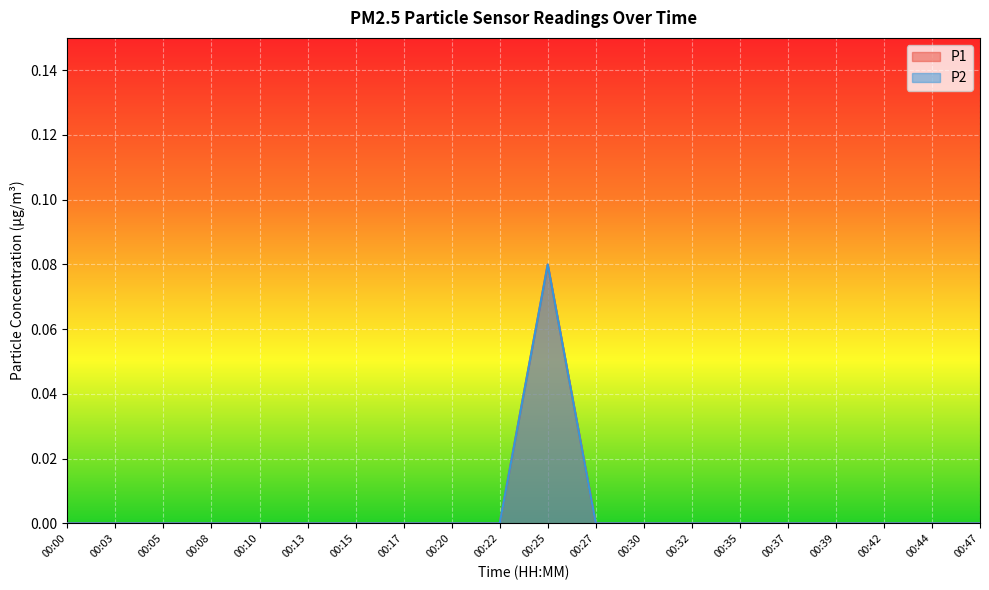

At which category is the sum across all series the highest?

00:25